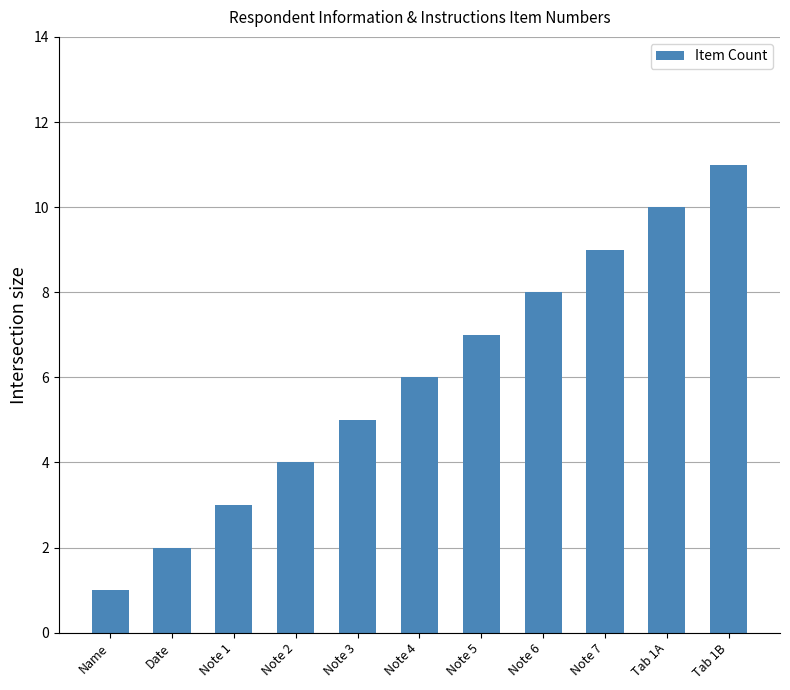

What is the minimum value shown in the chart?

1